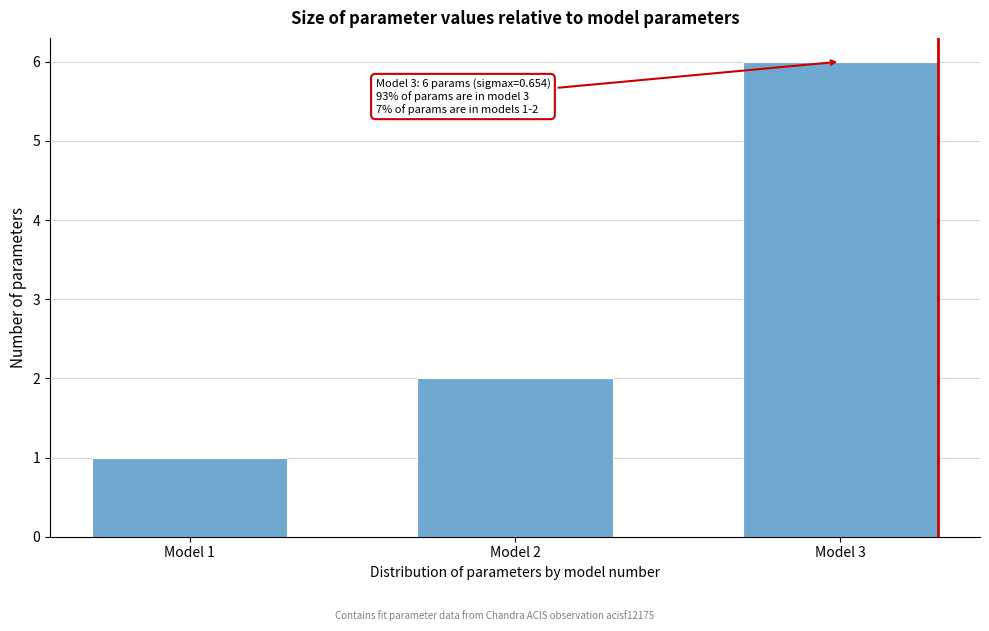

Reading right to left, transcribe all the data shown in this chart.

6	2	1